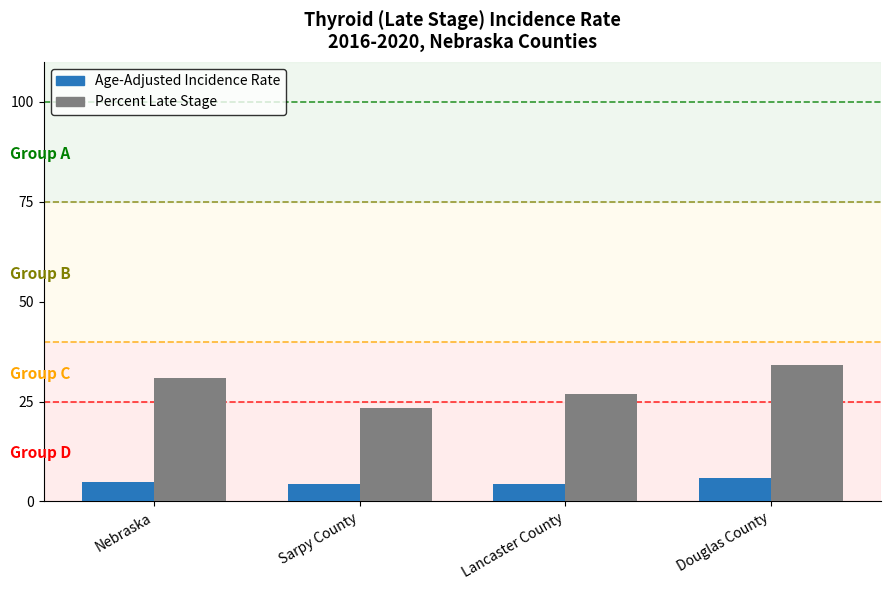

Does the chart contain stacked bars?

No